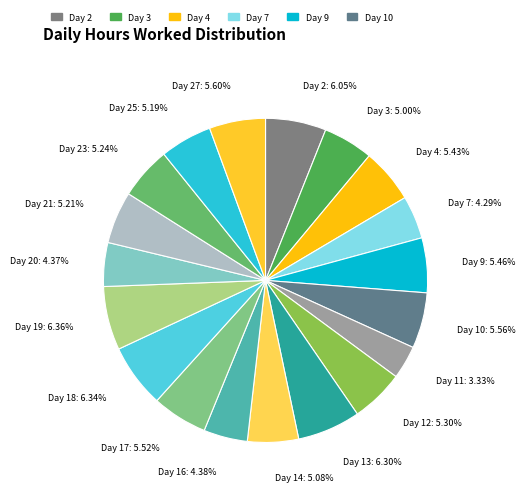

Which category has the biggest portion of the pie?

Day 19